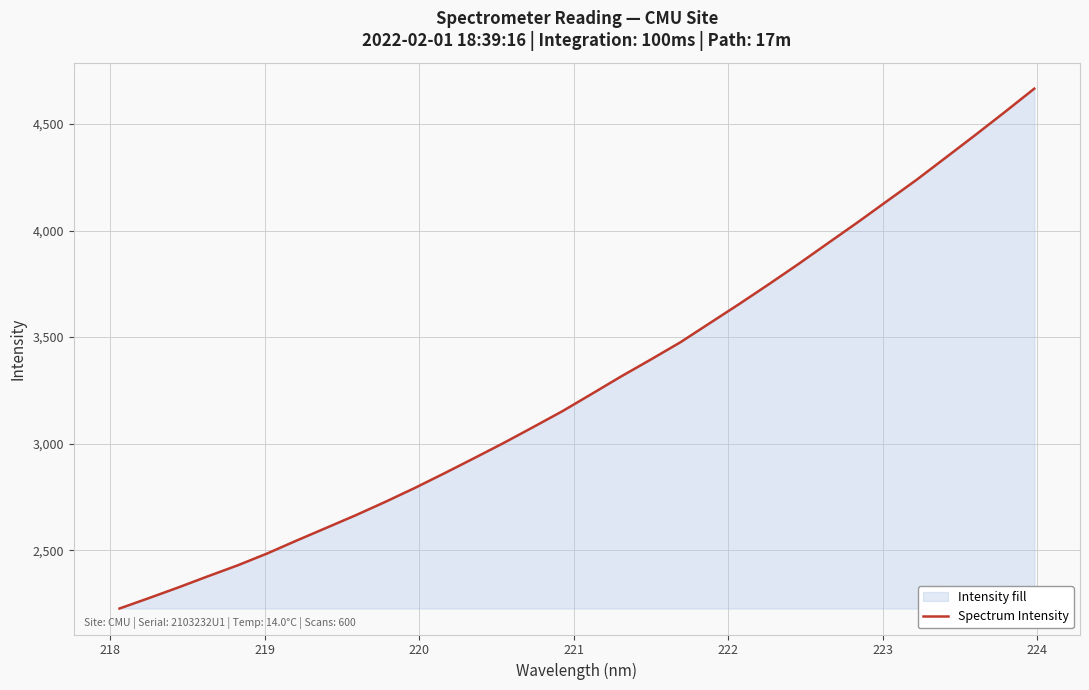

What is the maximum value shown in the chart?

4665.9